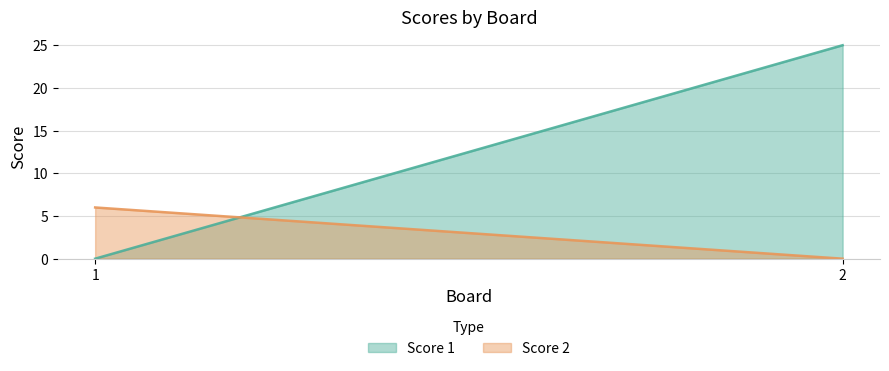

Between 2 and 1, which is larger?

2